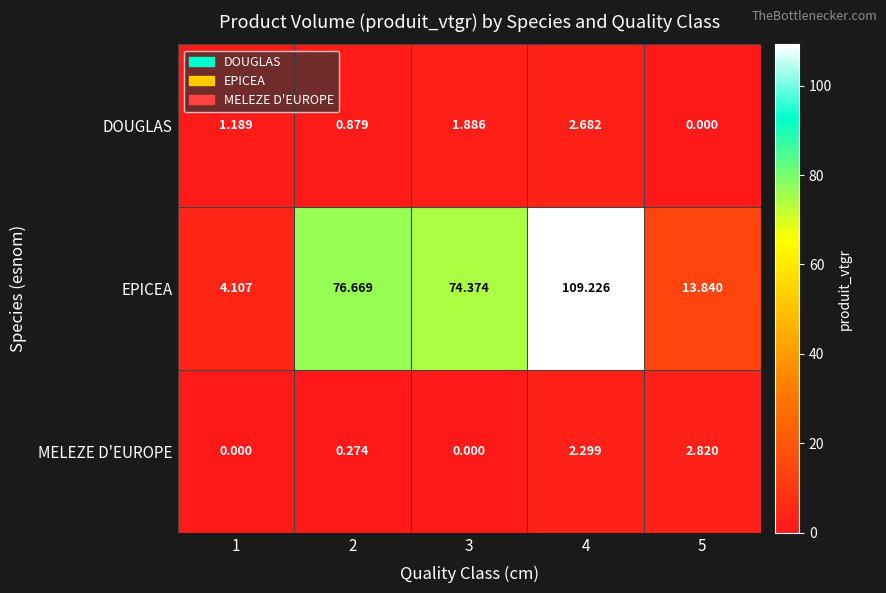

What is the greatest value displayed?

109.2